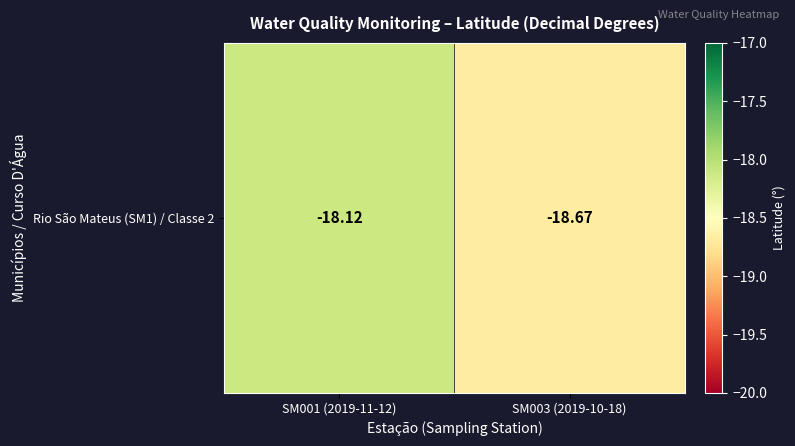

Which label corresponds to the largest value in the chart?

SM001 (2019-11-12)